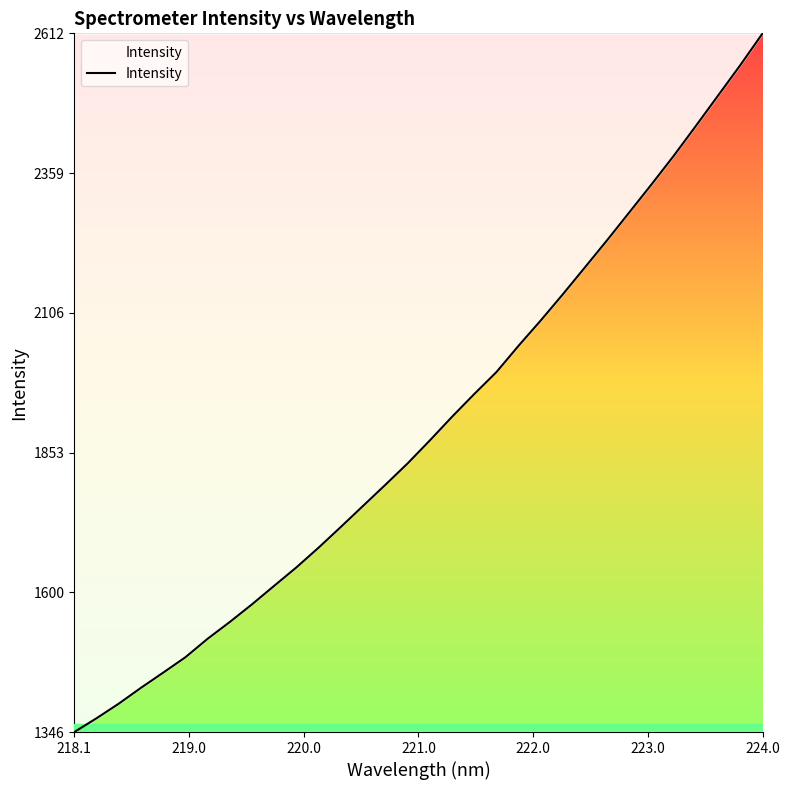

What is the difference between the maximum and minimum values?

1265.3